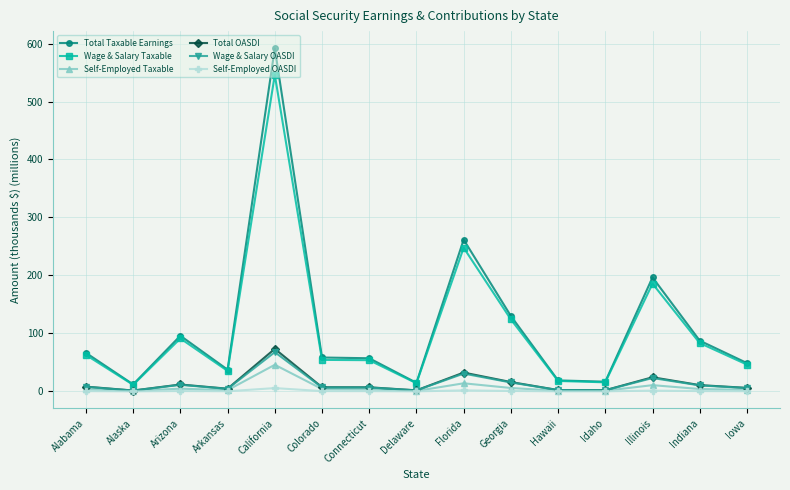

What is the maximum value shown in the chart?

591.8